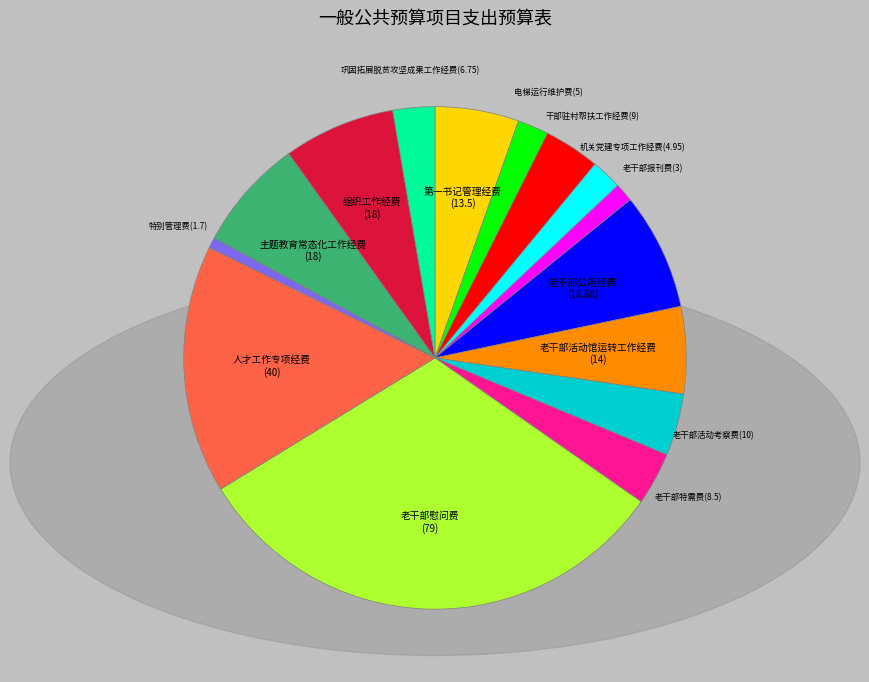

Is there a majority slice in this chart?

No